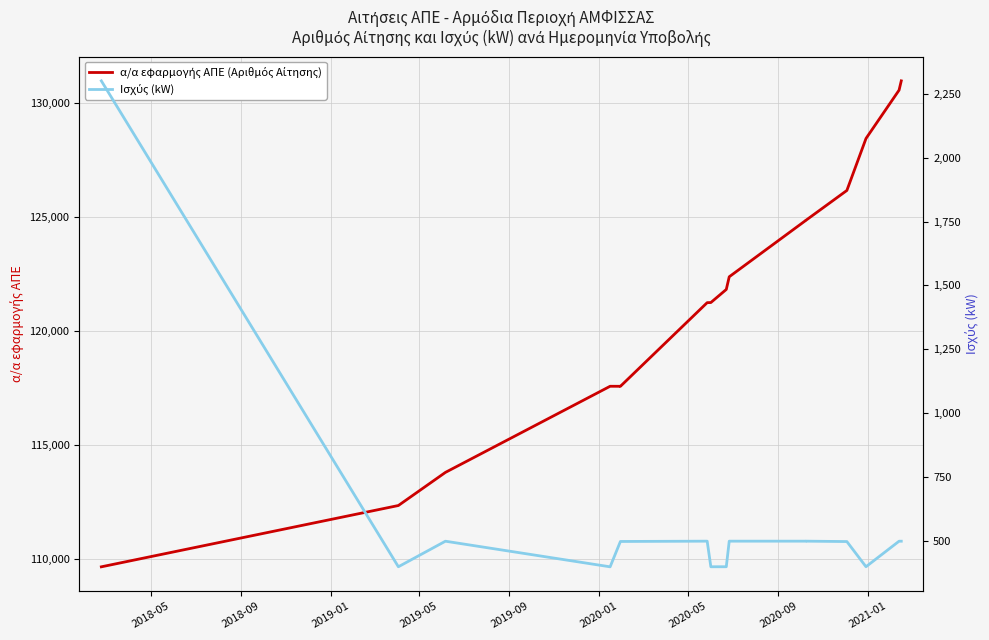

True or false: α/α εφαρμογής ΑΠΕ (Αριθμός Αίτησης) and Ισχύς (kW) intersect in this chart.

False